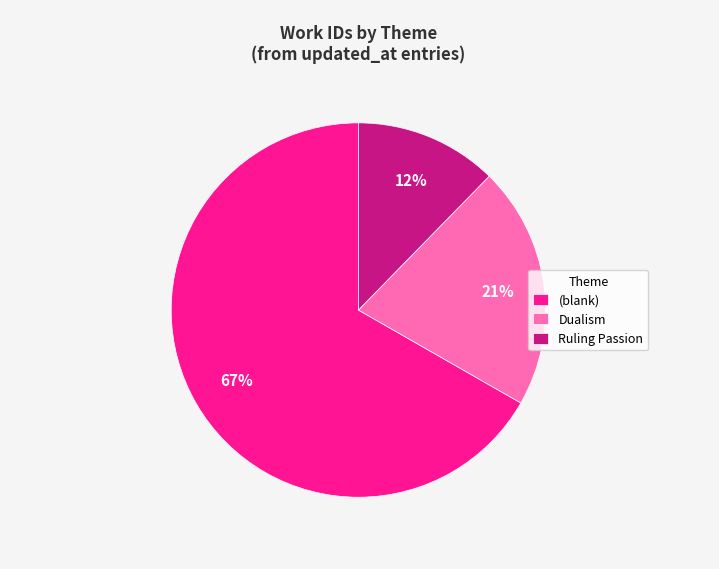

To the nearest percent, what percentage of the pie is Ruling Passion?

12%